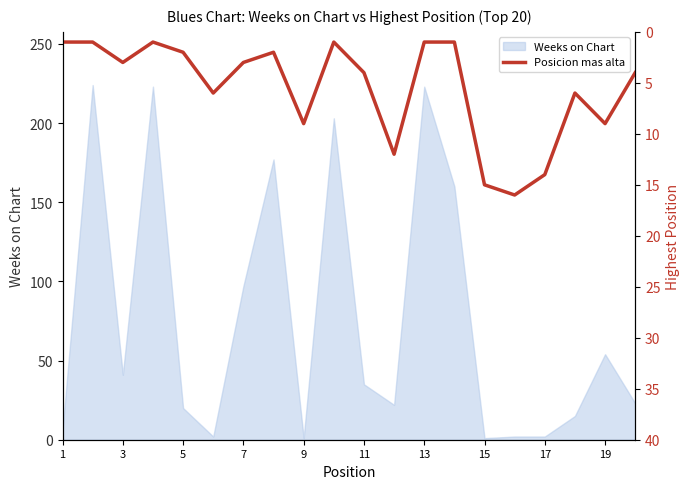

What is the highest value of the Weeks on Chart series?

224